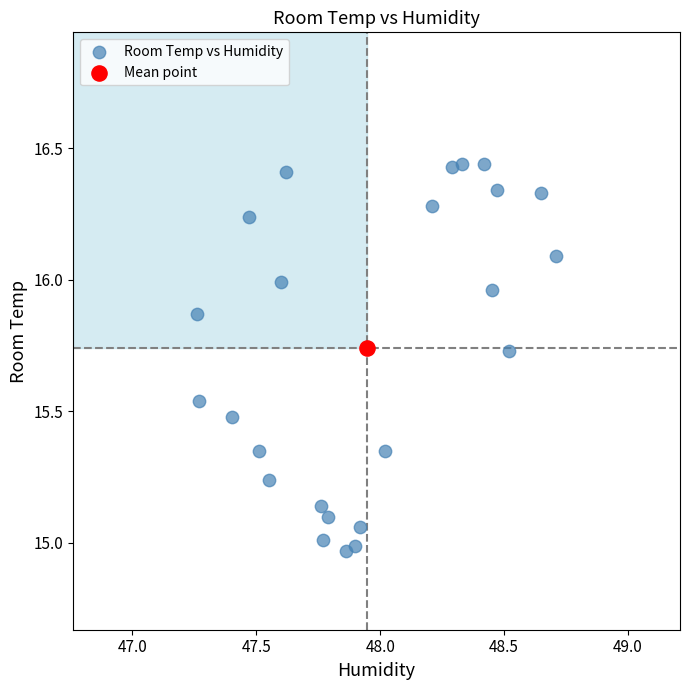

What are all the series names shown in the legend?

Room Temp vs Humidity, Mean point